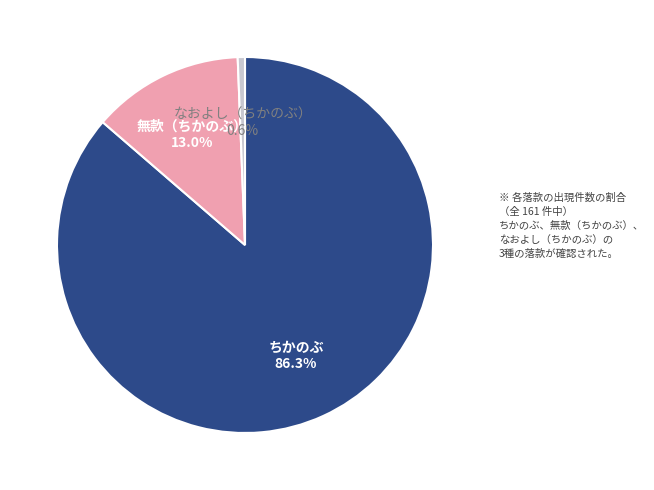

Is there a majority slice in this chart?

Yes